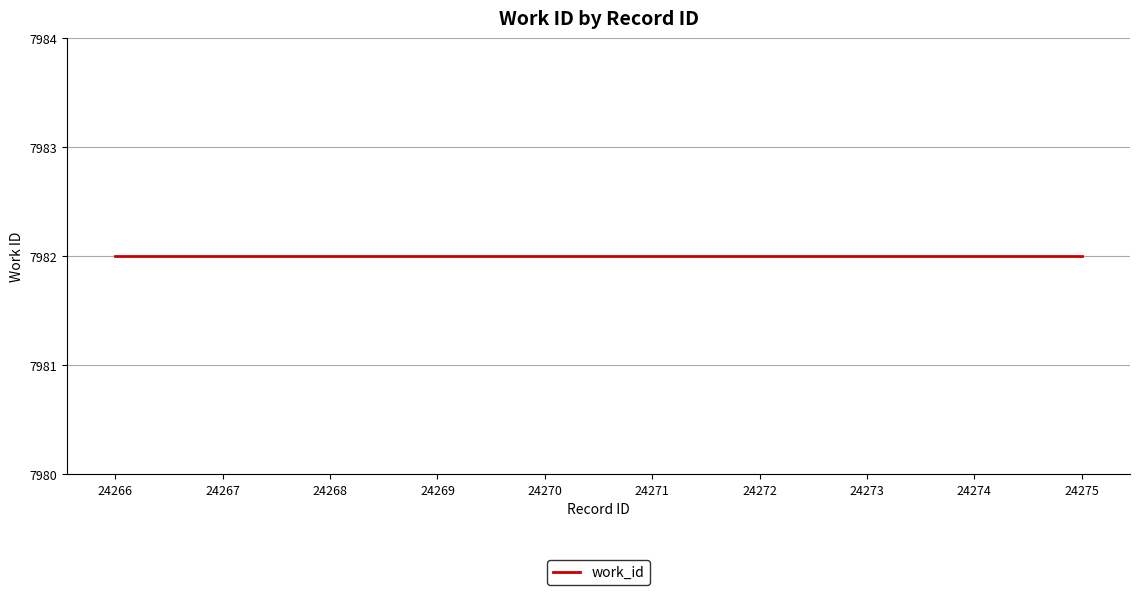

Which category has the lowest value in the work_id series?

24266